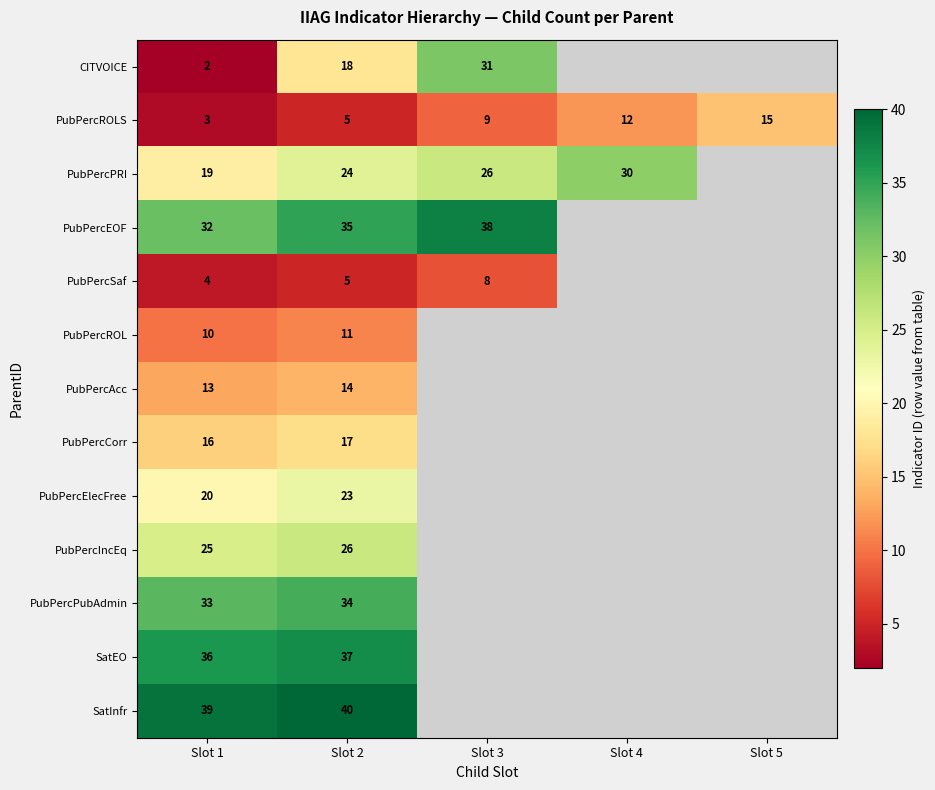

Which label corresponds to the largest value in the chart?

Slot 2